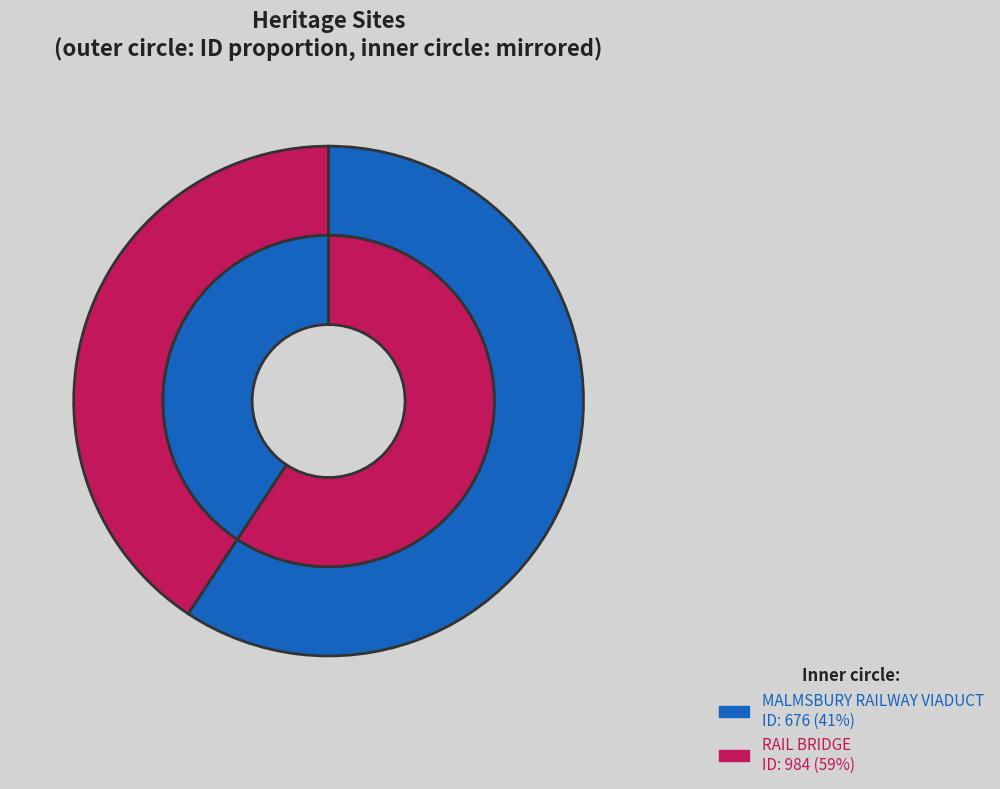

Is it true that RAIL BRIDGE is 59% of the pie?

True